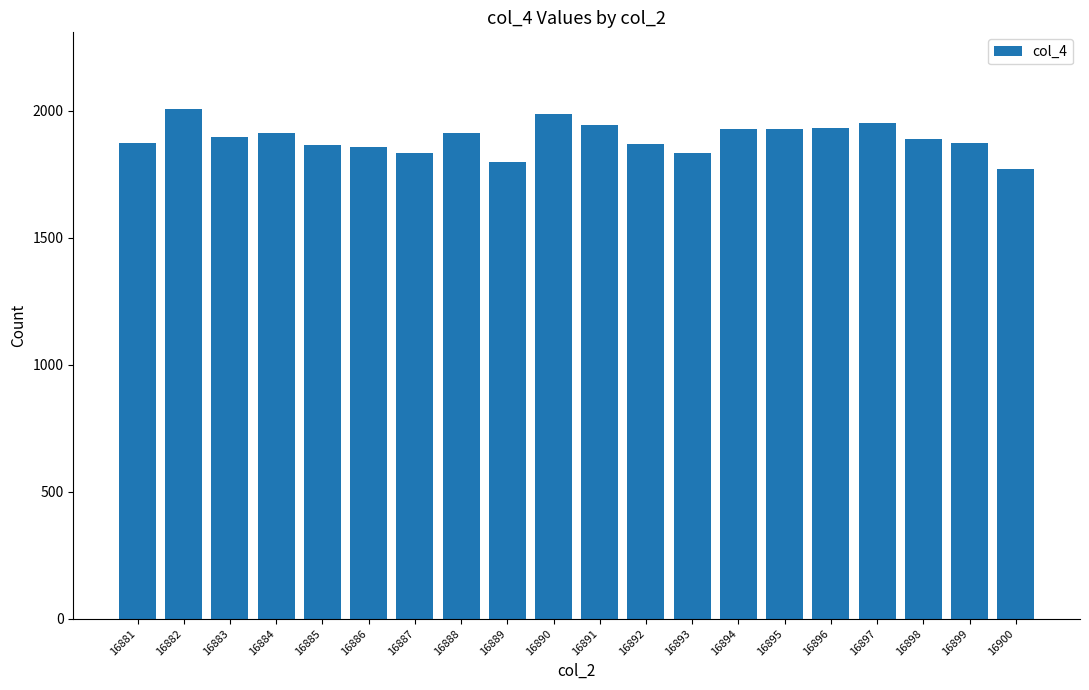

The chart shows a value of 2725 at 16886. True or false?

False